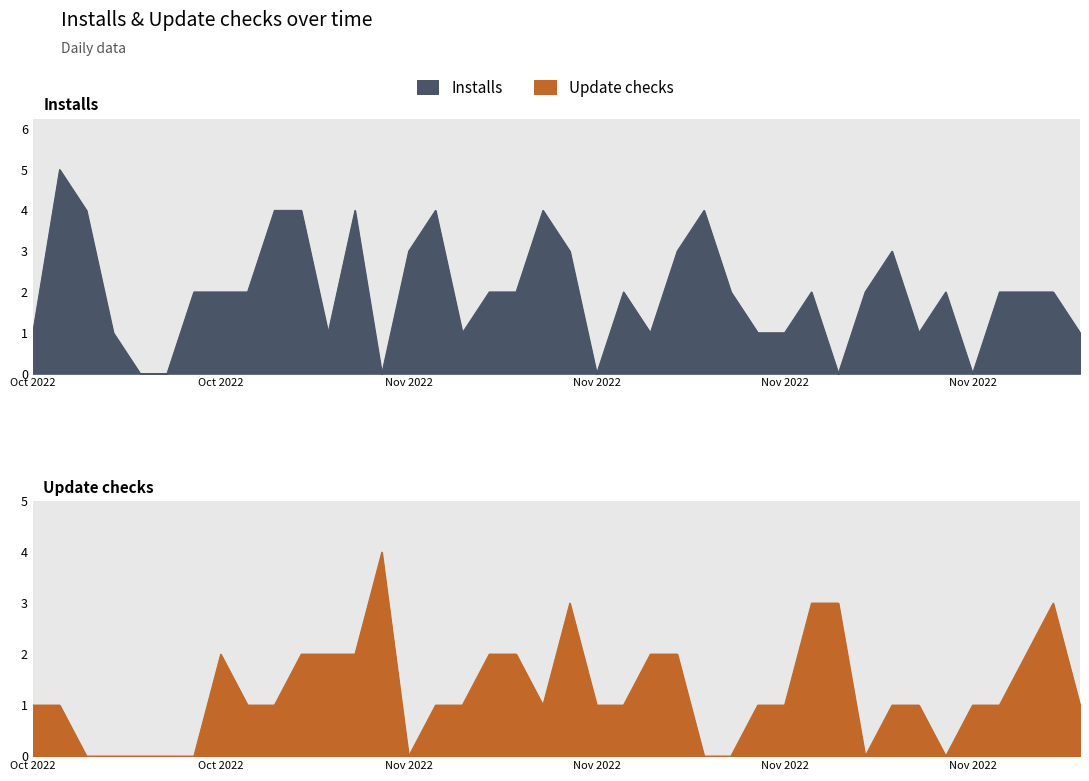

Which category has the highest value in the Update checks series?

2022-10-31